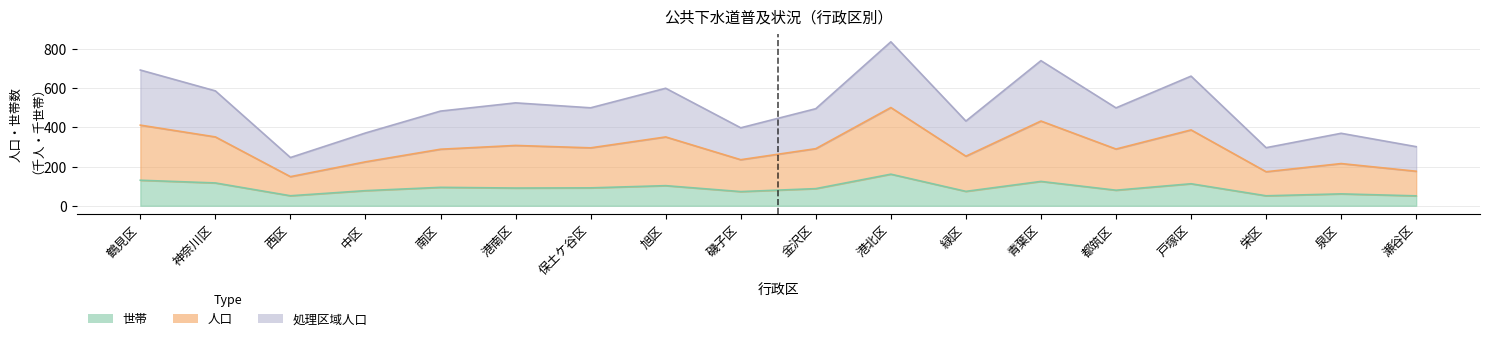

What is the maximum value shown in the chart?

835.4